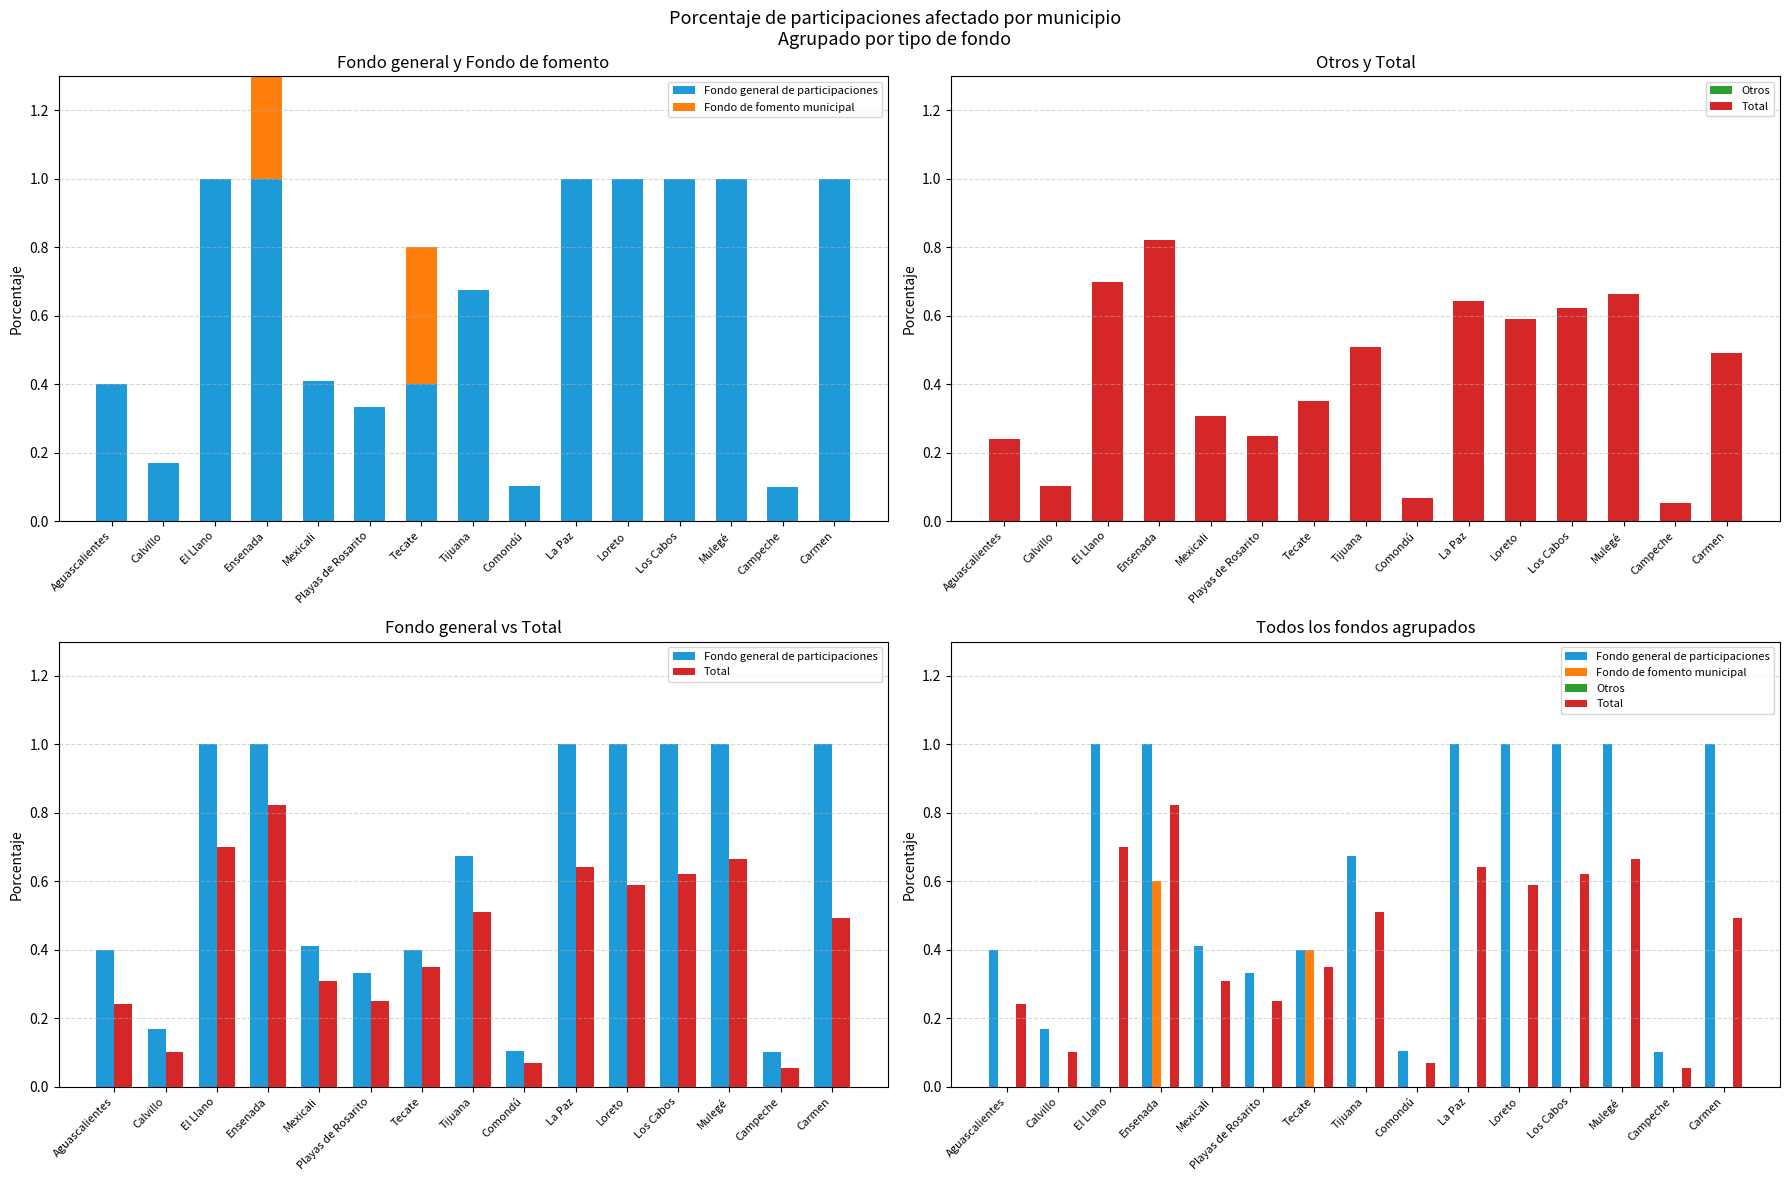

What is the difference between the maximum and minimum values in the Total series?

0.8